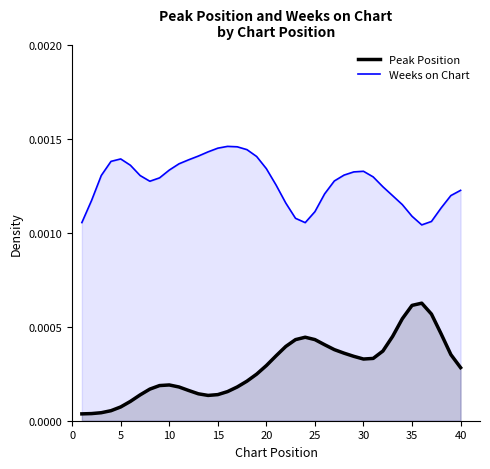

Which series has the largest total across all categories?

Weeks on Chart